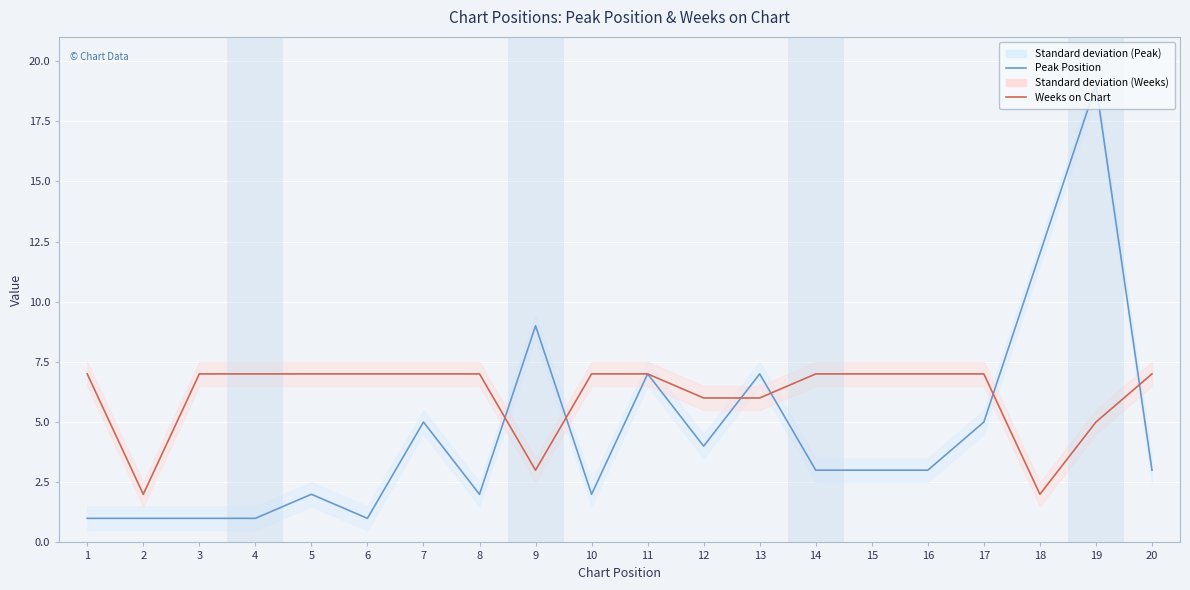

Between which two adjacent categories do Peak Position and Weeks on Chart first intersect?

8 and 9